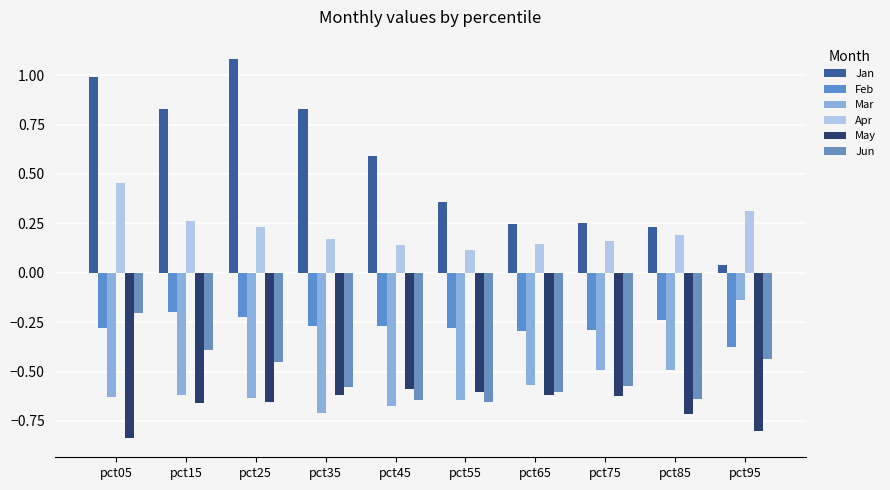

What is the difference between the maximum and minimum values in the May series?

0.3